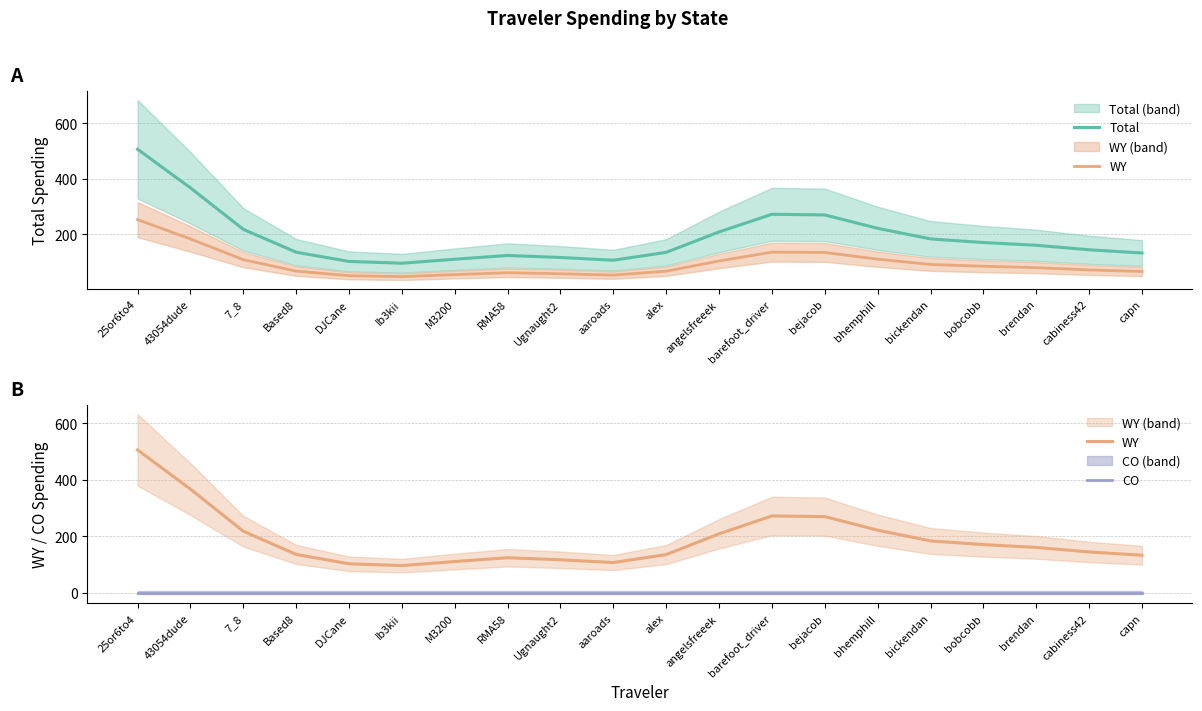

What is the spread (max minus min) of values at aaroads?

107.1